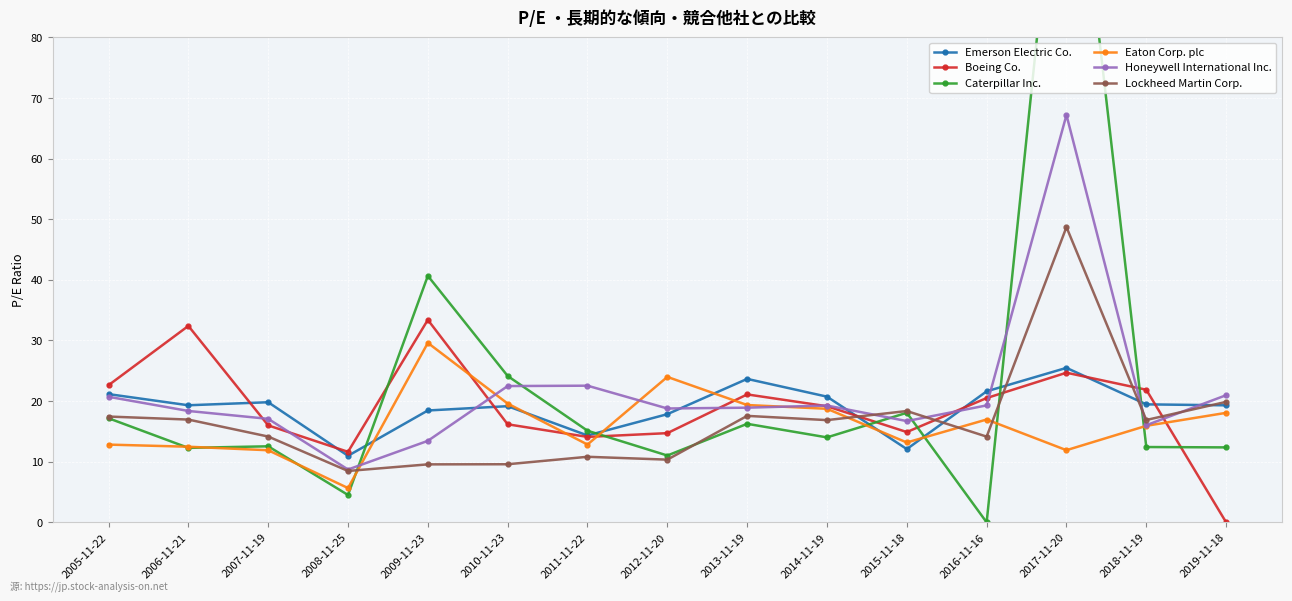

Which series has the largest range (max minus min)?

Caterpillar Inc.